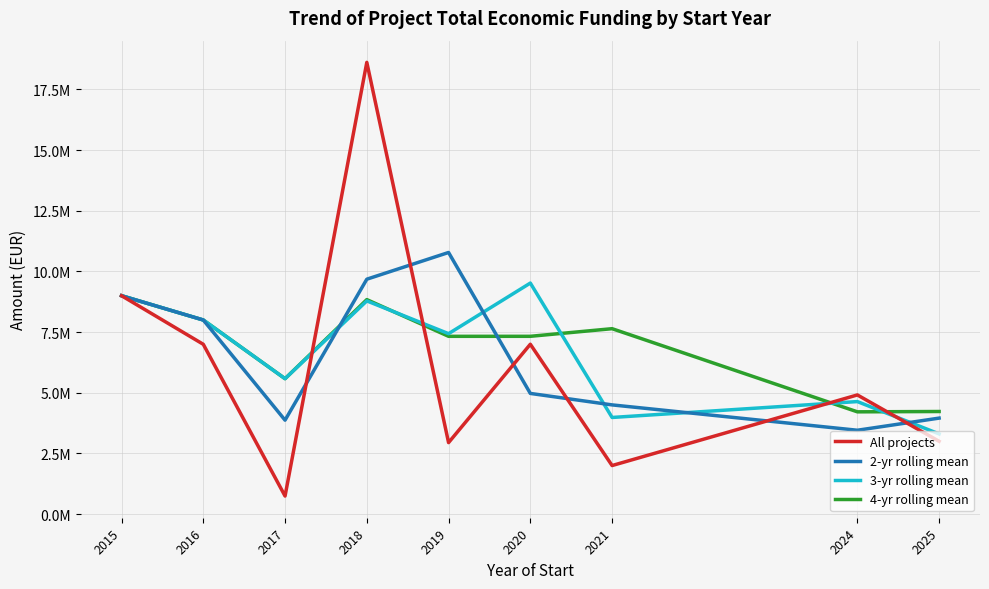

Does the chart display data point markers on the line(s)?

No